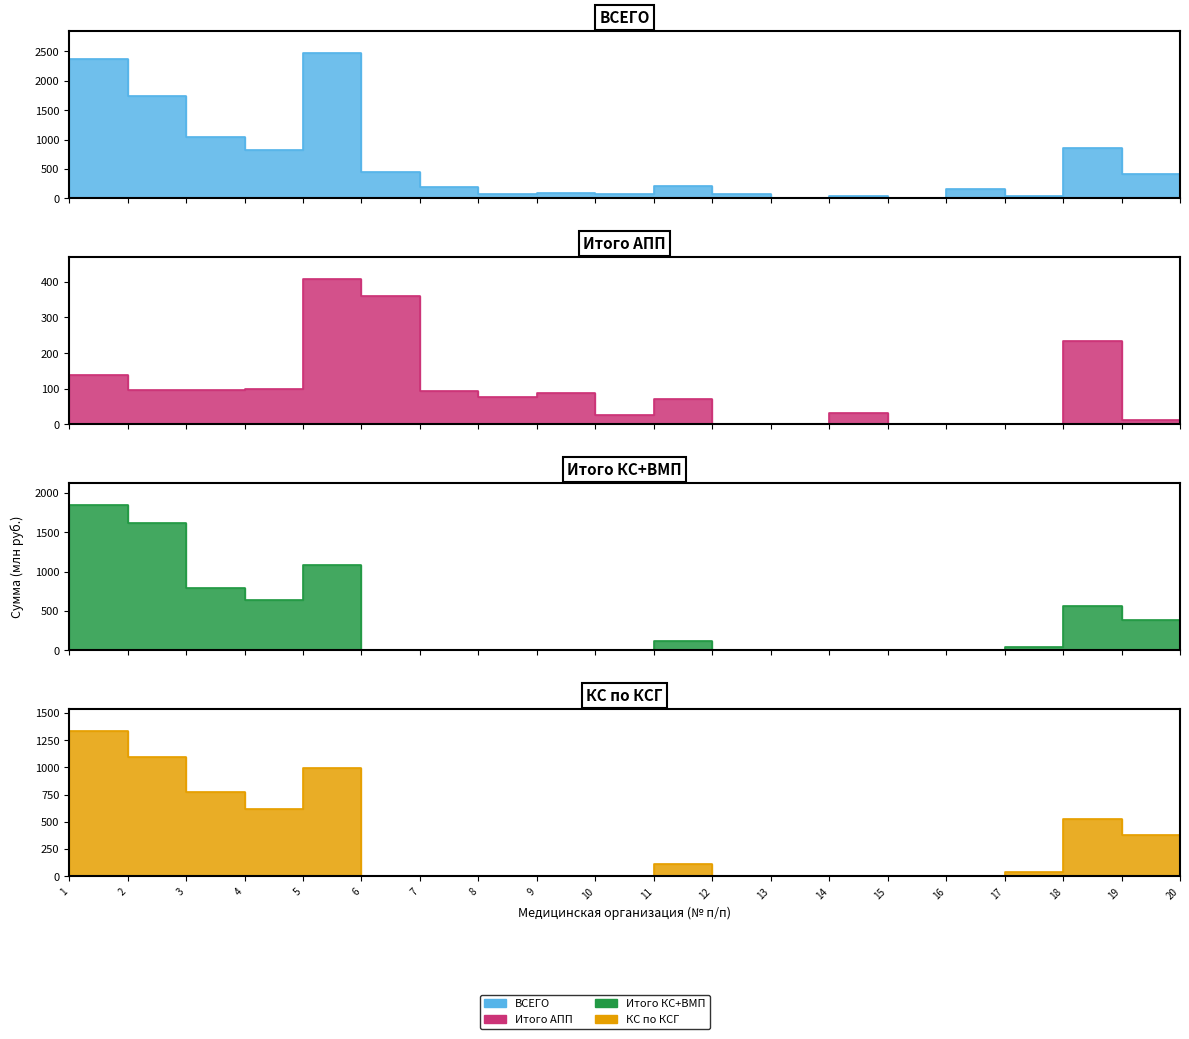

Which series has the largest total across all categories?

ВСЕГО